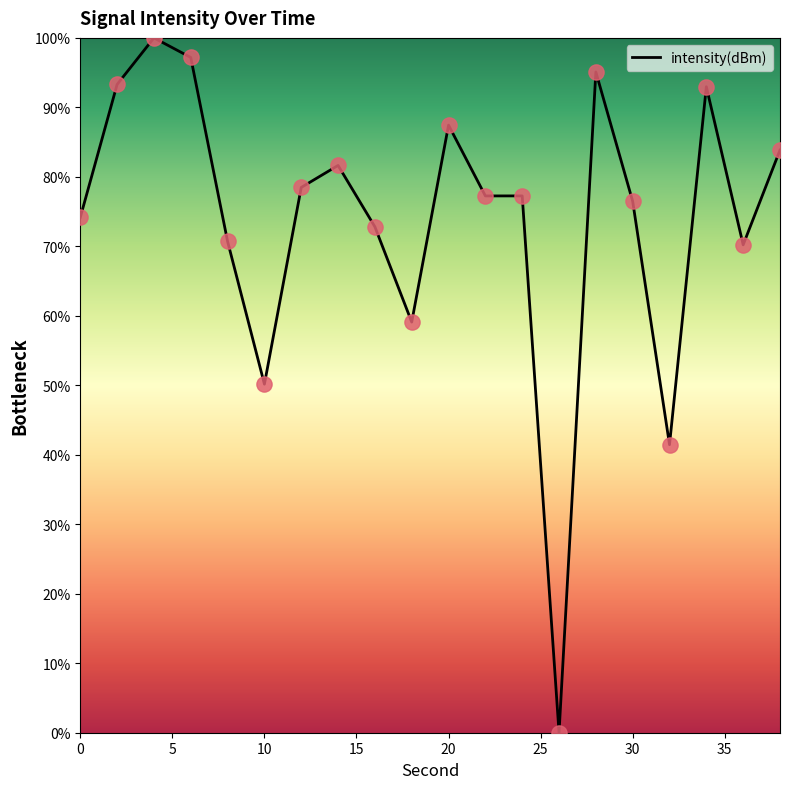

What is the difference between the maximum and minimum values?

100.0